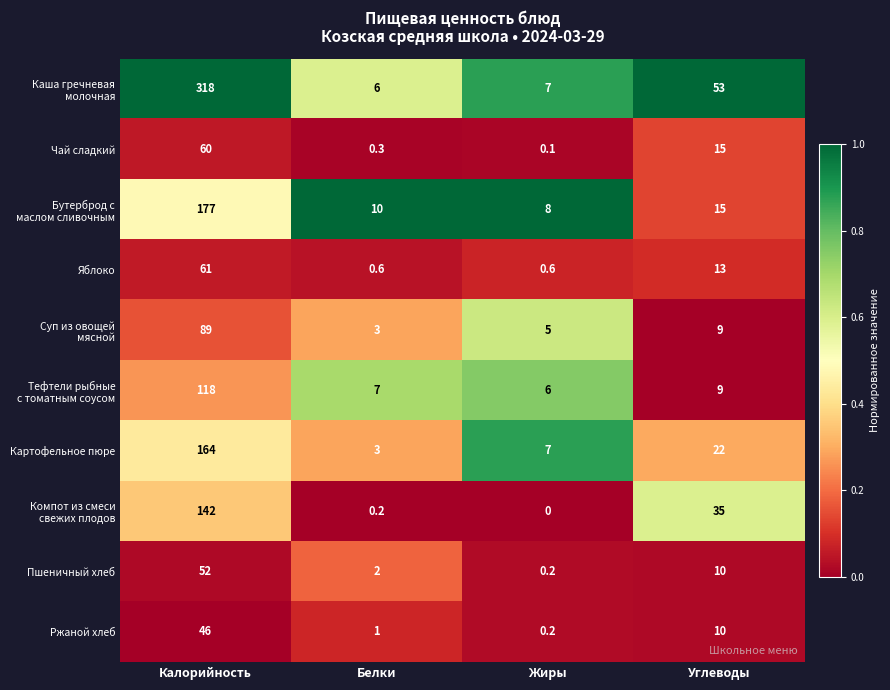

What is the highest value of the Пшеничный хлеб series?

52.0